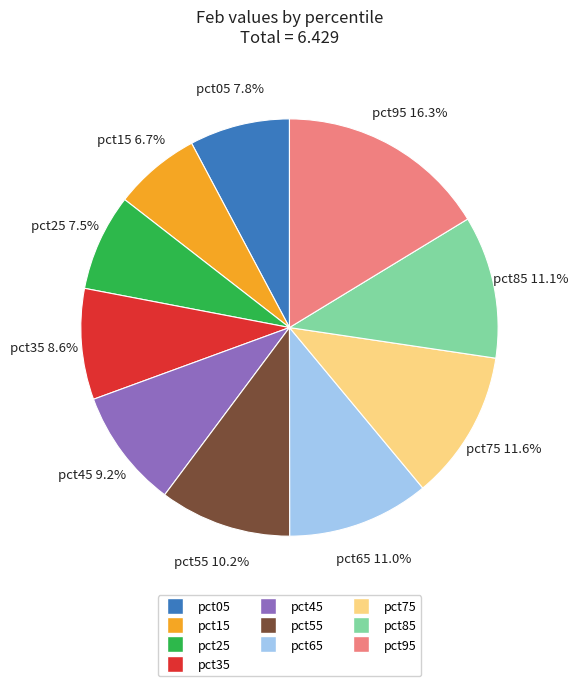

Which has a higher value, pct35 or pct95?

pct95